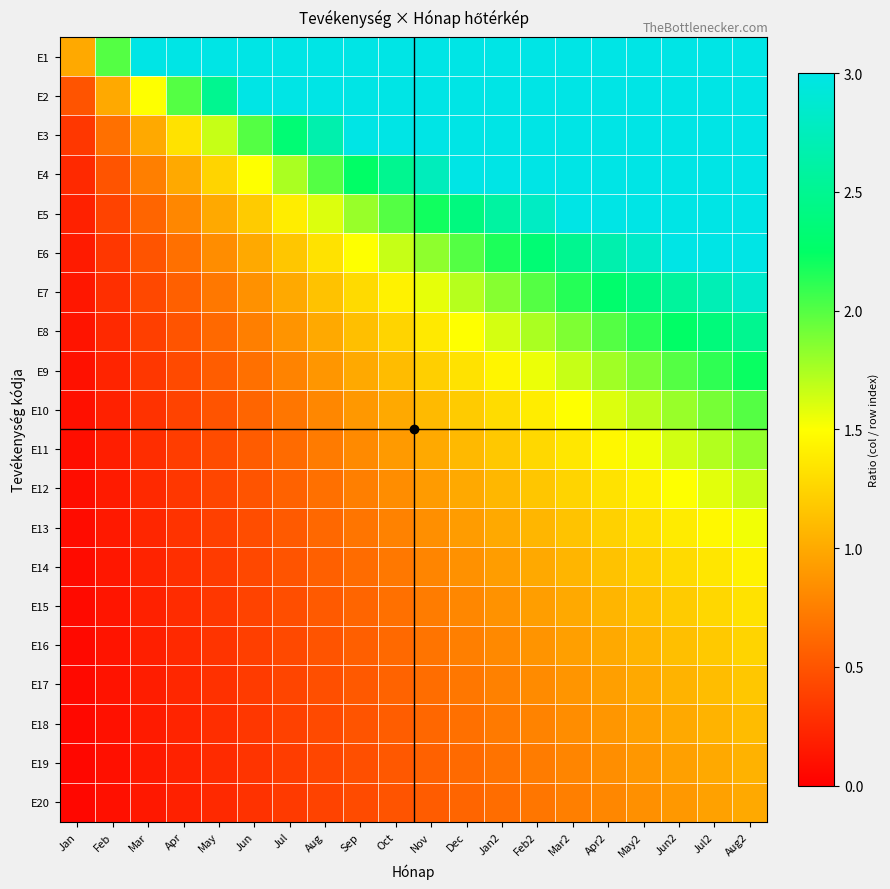

Reading left to right, what are all the values shown in this chart?

E1: Jan=1.0	Feb=2.0	Mar=3.0	Apr=3.0	May=3.0	Jun=3.0	Jul=3.0	Aug=3.0	Sep=3.0	Oct=3.0	Nov=3.0	Dec=3.0	Jan2=3.0	Feb2=3.0	Mar2=3.0	Apr2=3.0	May2=3.0	Jun2=3.0	Jul2=3.0	Aug2=3.0
E2: Jan=0.5	Feb=1.0	Mar=1.5	Apr=2.0	May=2.5	Jun=3.0	Jul=3.0	Aug=3.0	Sep=3.0	Oct=3.0	Nov=3.0	Dec=3.0	Jan2=3.0	Feb2=3.0	Mar2=3.0	Apr2=3.0	May2=3.0	Jun2=3.0	Jul2=3.0	Aug2=3.0
E3: Jan=0.3	Feb=0.7	Mar=1.0	Apr=1.3	May=1.7	Jun=2.0	Jul=2.3	Aug=2.7	Sep=3.0	Oct=3.0	Nov=3.0	Dec=3.0	Jan2=3.0	Feb2=3.0	Mar2=3.0	Apr2=3.0	May2=3.0	Jun2=3.0	Jul2=3.0	Aug2=3.0
E4: Jan=0.2	Feb=0.5	Mar=0.8	Apr=1.0	May=1.2	Jun=1.5	Jul=1.8	Aug=2.0	Sep=2.2	Oct=2.5	Nov=2.8	Dec=3.0	Jan2=3.0	Feb2=3.0	Mar2=3.0	Apr2=3.0	May2=3.0	Jun2=3.0	Jul2=3.0	Aug2=3.0
E5: Jan=0.2	Feb=0.4	Mar=0.6	Apr=0.8	May=1.0	Jun=1.2	Jul=1.4	Aug=1.6	Sep=1.8	Oct=2.0	Nov=2.2	Dec=2.4	Jan2=2.6	Feb2=2.8	Mar2=3.0	Apr2=3.0	May2=3.0	Jun2=3.0	Jul2=3.0	Aug2=3.0
E6: Jan=0.2	Feb=0.3	Mar=0.5	Apr=0.7	May=0.8	Jun=1.0	Jul=1.2	Aug=1.3	Sep=1.5	Oct=1.7	Nov=1.8	Dec=2.0	Jan2=2.2	Feb2=2.3	Mar2=2.5	Apr2=2.7	May2=2.8	Jun2=3.0	Jul2=3.0	Aug2=3.0
E7: Jan=0.1	Feb=0.3	Mar=0.4	Apr=0.6	May=0.7	Jun=0.9	Jul=1.0	Aug=1.1	Sep=1.3	Oct=1.4	Nov=1.6	Dec=1.7	Jan2=1.9	Feb2=2.0	Mar2=2.1	Apr2=2.3	May2=2.4	Jun2=2.6	Jul2=2.7	Aug2=2.9
E8: Jan=0.1	Feb=0.2	Mar=0.4	Apr=0.5	May=0.6	Jun=0.8	Jul=0.9	Aug=1.0	Sep=1.1	Oct=1.2	Nov=1.4	Dec=1.5	Jan2=1.6	Feb2=1.8	Mar2=1.9	Apr2=2.0	May2=2.1	Jun2=2.2	Jul2=2.4	Aug2=2.5
E9: Jan=0.1	Feb=0.2	Mar=0.3	Apr=0.4	May=0.6	Jun=0.7	Jul=0.8	Aug=0.9	Sep=1.0	Oct=1.1	Nov=1.2	Dec=1.3	Jan2=1.4	Feb2=1.6	Mar2=1.7	Apr2=1.8	May2=1.9	Jun2=2.0	Jul2=2.1	Aug2=2.2
E10: Jan=0.1	Feb=0.2	Mar=0.3	Apr=0.4	May=0.5	Jun=0.6	Jul=0.7	Aug=0.8	Sep=0.9	Oct=1.0	Nov=1.1	Dec=1.2	Jan2=1.3	Feb2=1.4	Mar2=1.5	Apr2=1.6	May2=1.7	Jun2=1.8	Jul2=1.9	Aug2=2.0
E11: Jan=0.1	Feb=0.2	Mar=0.3	Apr=0.4	May=0.5	Jun=0.5	Jul=0.6	Aug=0.7	Sep=0.8	Oct=0.9	Nov=1.0	Dec=1.1	Jan2=1.2	Feb2=1.3	Mar2=1.4	Apr2=1.5	May2=1.5	Jun2=1.6	Jul2=1.7	Aug2=1.8
E12: Jan=0.1	Feb=0.2	Mar=0.2	Apr=0.3	May=0.4	Jun=0.5	Jul=0.6	Aug=0.7	Sep=0.8	Oct=0.8	Nov=0.9	Dec=1.0	Jan2=1.1	Feb2=1.2	Mar2=1.2	Apr2=1.3	May2=1.4	Jun2=1.5	Jul2=1.6	Aug2=1.7
E13: Jan=0.1	Feb=0.2	Mar=0.2	Apr=0.3	May=0.4	Jun=0.5	Jul=0.5	Aug=0.6	Sep=0.7	Oct=0.8	Nov=0.8	Dec=0.9	Jan2=1.0	Feb2=1.1	Mar2=1.2	Apr2=1.2	May2=1.3	Jun2=1.4	Jul2=1.5	Aug2=1.5
E14: Jan=0.1	Feb=0.1	Mar=0.2	Apr=0.3	May=0.4	Jun=0.4	Jul=0.5	Aug=0.6	Sep=0.6	Oct=0.7	Nov=0.8	Dec=0.9	Jan2=0.9	Feb2=1.0	Mar2=1.1	Apr2=1.1	May2=1.2	Jun2=1.3	Jul2=1.4	Aug2=1.4
E15: Jan=0.1	Feb=0.1	Mar=0.2	Apr=0.3	May=0.3	Jun=0.4	Jul=0.5	Aug=0.5	Sep=0.6	Oct=0.7	Nov=0.7	Dec=0.8	Jan2=0.9	Feb2=0.9	Mar2=1.0	Apr2=1.1	May2=1.1	Jun2=1.2	Jul2=1.3	Aug2=1.3
E16: Jan=0.1	Feb=0.1	Mar=0.2	Apr=0.2	May=0.3	Jun=0.4	Jul=0.4	Aug=0.5	Sep=0.6	Oct=0.6	Nov=0.7	Dec=0.8	Jan2=0.8	Feb2=0.9	Mar2=0.9	Apr2=1.0	May2=1.1	Jun2=1.1	Jul2=1.2	Aug2=1.2
E17: Jan=0.1	Feb=0.1	Mar=0.2	Apr=0.2	May=0.3	Jun=0.4	Jul=0.4	Aug=0.5	Sep=0.5	Oct=0.6	Nov=0.6	Dec=0.7	Jan2=0.8	Feb2=0.8	Mar2=0.9	Apr2=0.9	May2=1.0	Jun2=1.1	Jul2=1.1	Aug2=1.2
E18: Jan=0.1	Feb=0.1	Mar=0.2	Apr=0.2	May=0.3	Jun=0.3	Jul=0.4	Aug=0.4	Sep=0.5	Oct=0.6	Nov=0.6	Dec=0.7	Jan2=0.7	Feb2=0.8	Mar2=0.8	Apr2=0.9	May2=0.9	Jun2=1.0	Jul2=1.1	Aug2=1.1
E19: Jan=0.1	Feb=0.1	Mar=0.2	Apr=0.2	May=0.3	Jun=0.3	Jul=0.4	Aug=0.4	Sep=0.5	Oct=0.5	Nov=0.6	Dec=0.6	Jan2=0.7	Feb2=0.7	Mar2=0.8	Apr2=0.8	May2=0.9	Jun2=0.9	Jul2=1.0	Aug2=1.1
E20: Jan=0.1	Feb=0.1	Mar=0.1	Apr=0.2	May=0.2	Jun=0.3	Jul=0.3	Aug=0.4	Sep=0.5	Oct=0.5	Nov=0.6	Dec=0.6	Jan2=0.7	Feb2=0.7	Mar2=0.8	Apr2=0.8	May2=0.8	Jun2=0.9	Jul2=0.9	Aug2=1.0